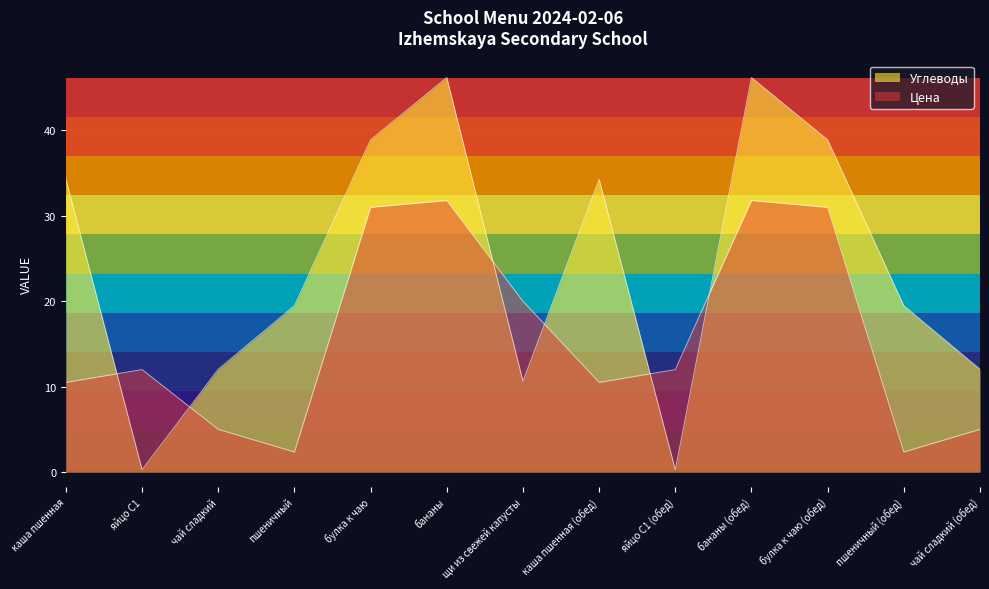

Does the chart display data point markers on the line(s)?

No